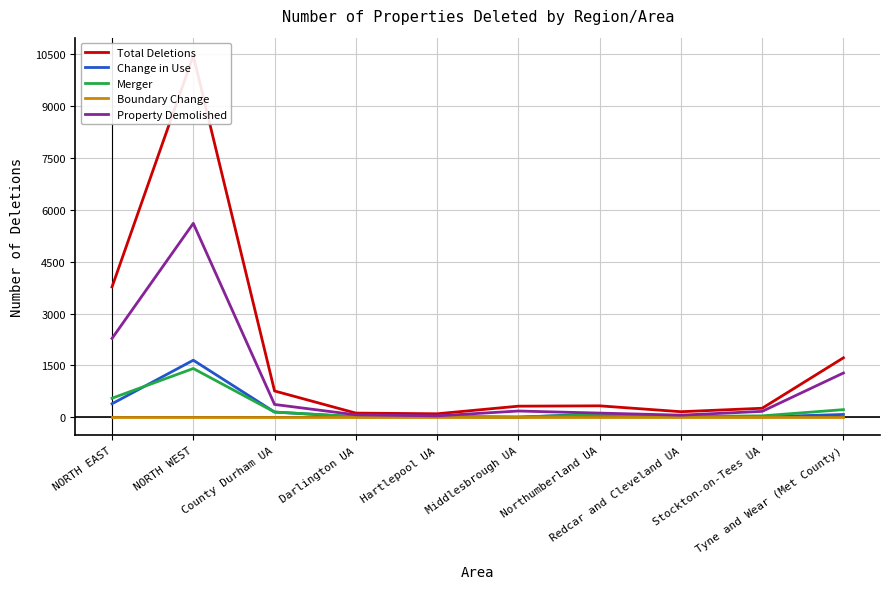

The Change in Use series shows 9 at Hartlepool UA. True or false?

False